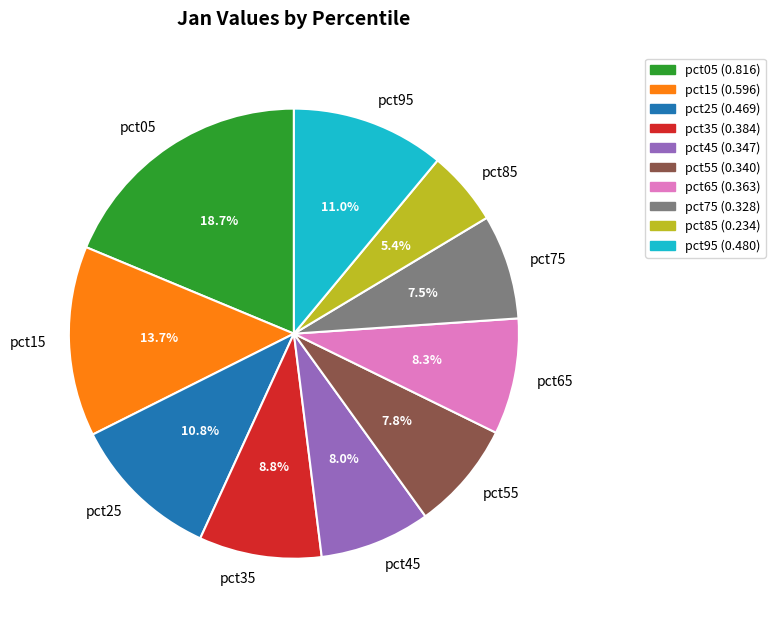

To the nearest percent, what is the difference between the pct25 and pct55 slice percentages?

3%